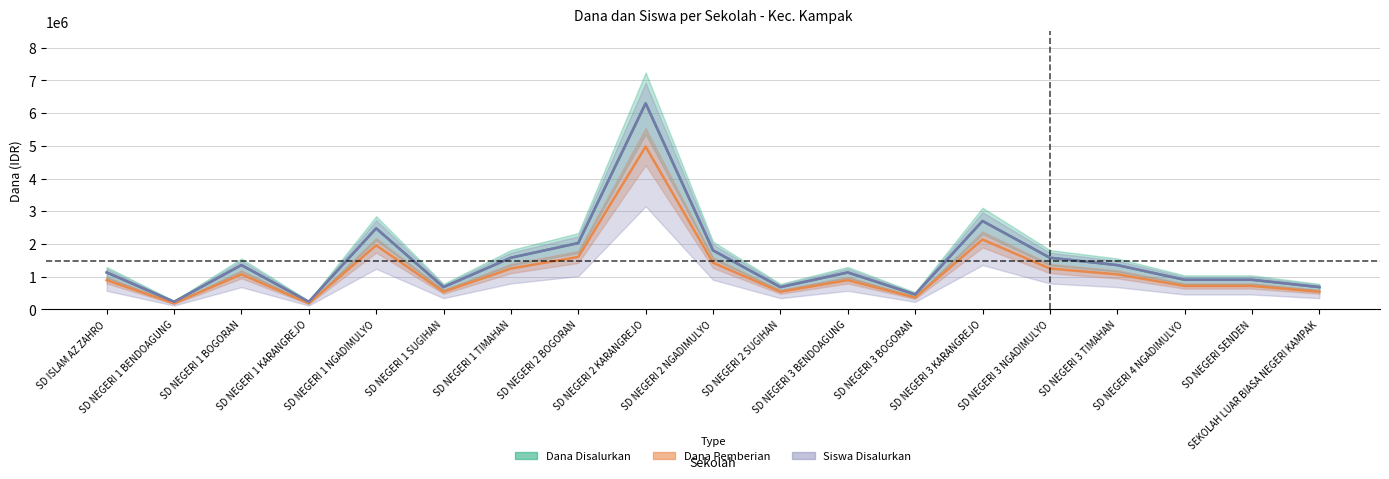

What position from the right is SD NEGERI 1 BENDOAGUNG?

18